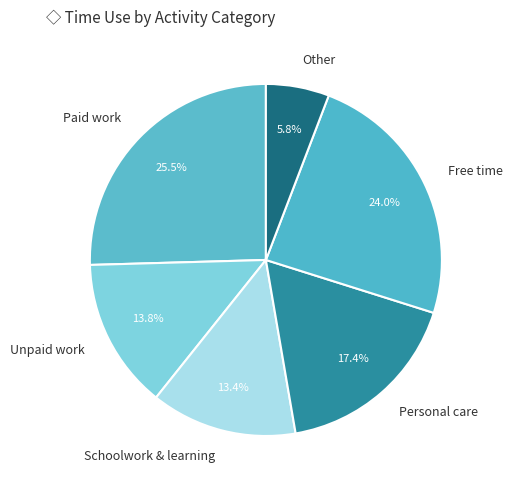

Do Other and Free time together represent more than half of the pie?

No